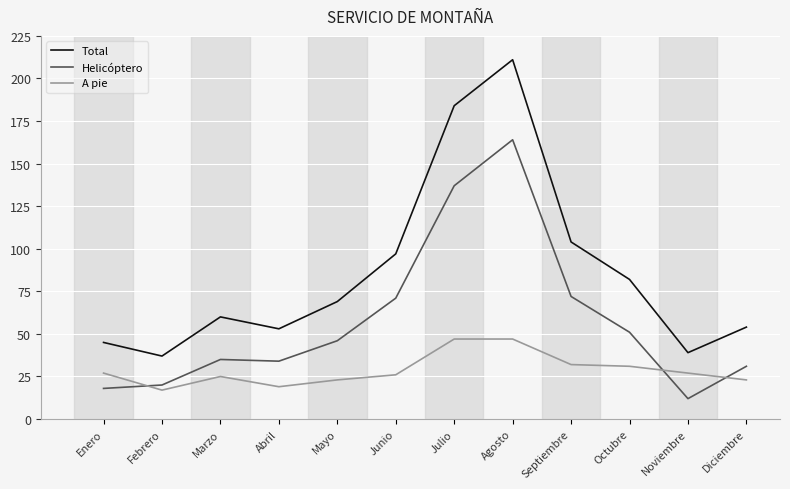

Which series has the largest total across all categories?

Total